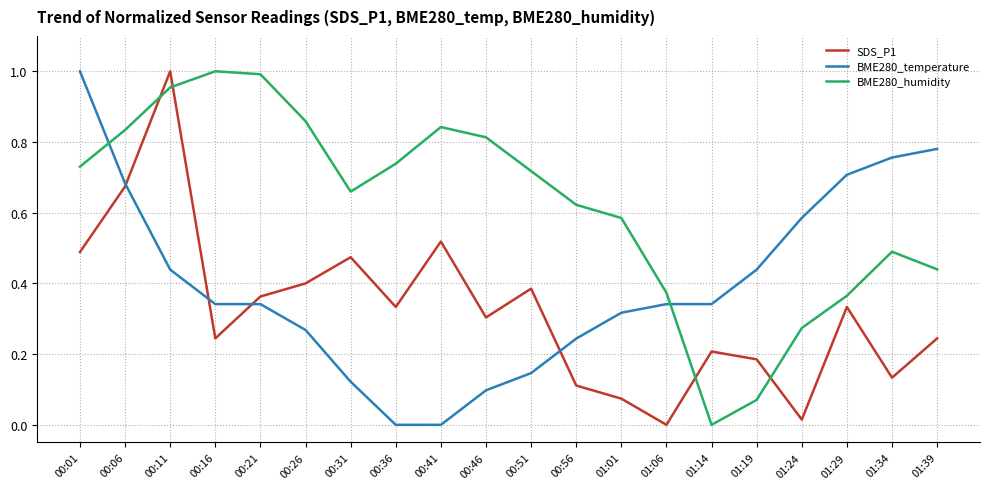

True or false: SDS_P1 and BME280_temperature cross at least once.

True